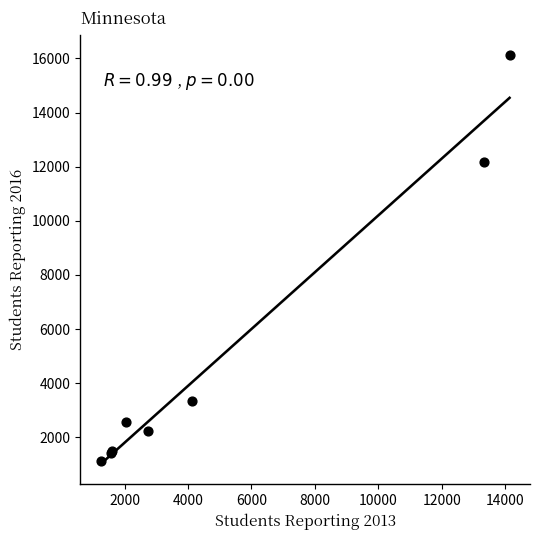

What Y value in the scatter plot is closest to 8621?

12159